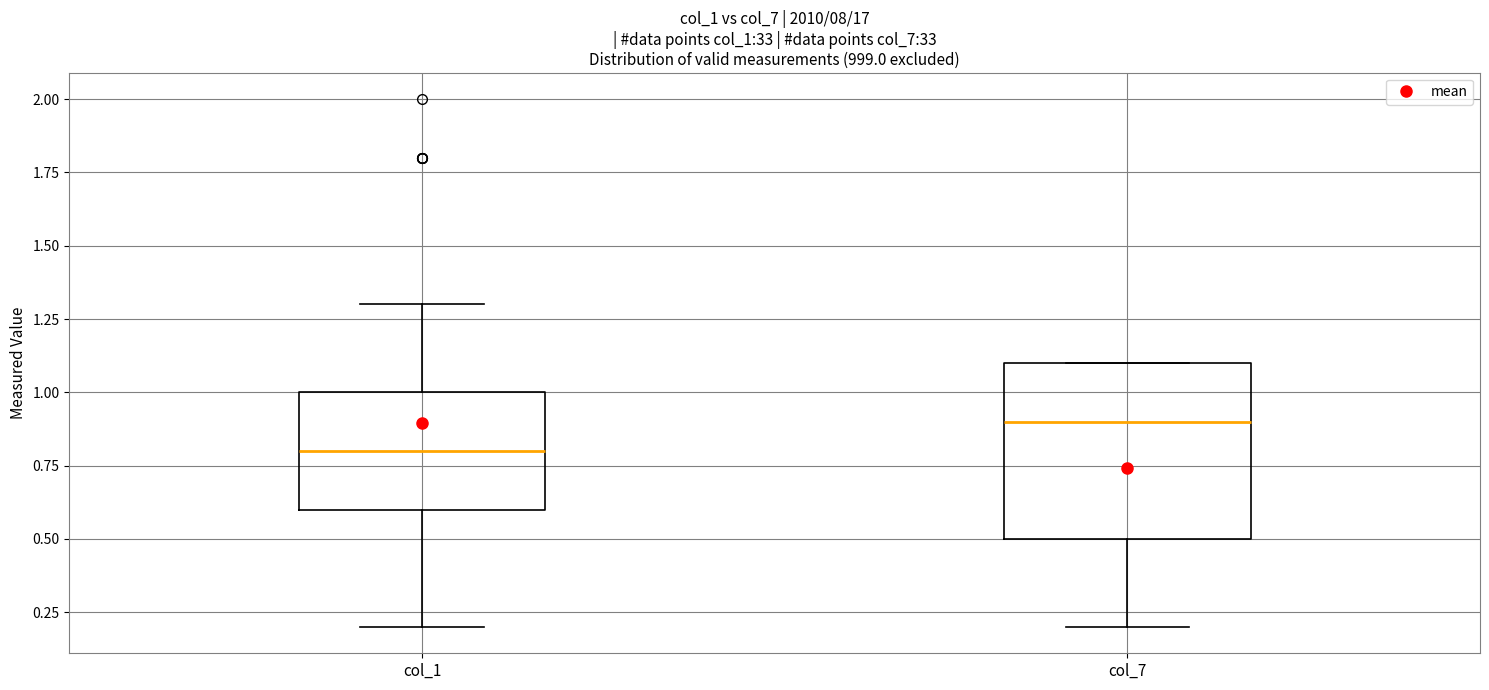

Where is the lower edge of the box for col_7 on the y-axis? The values are not printed on the chart, so give them approximately, as read against the axis.

0.5